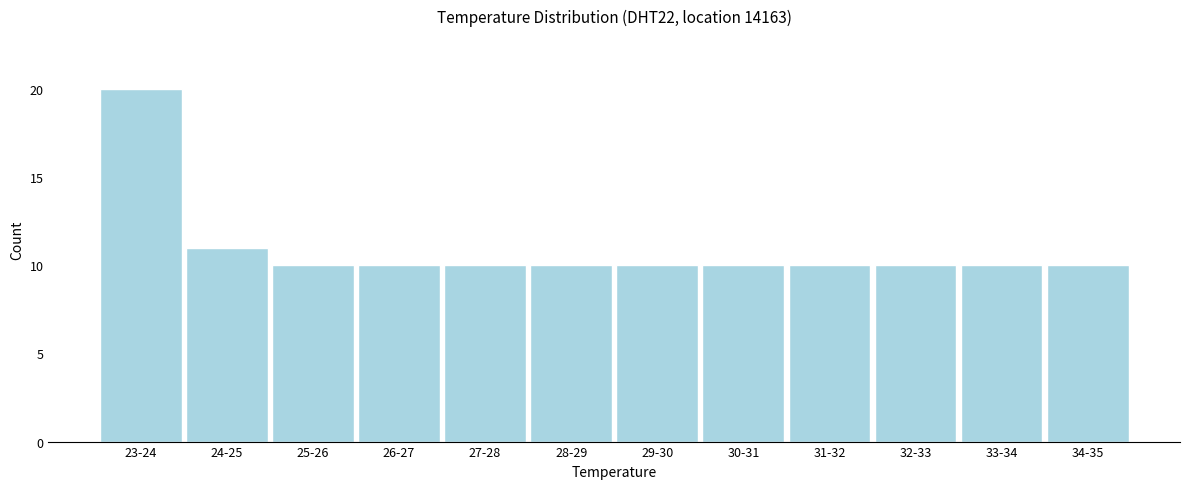

Reading left to right, list all the values displayed in this chart.

23-24=20	24-25=11	25-26=10	26-27=10	27-28=10	28-29=10	29-30=10	30-31=10	31-32=10	32-33=10	33-34=10	34-35=10